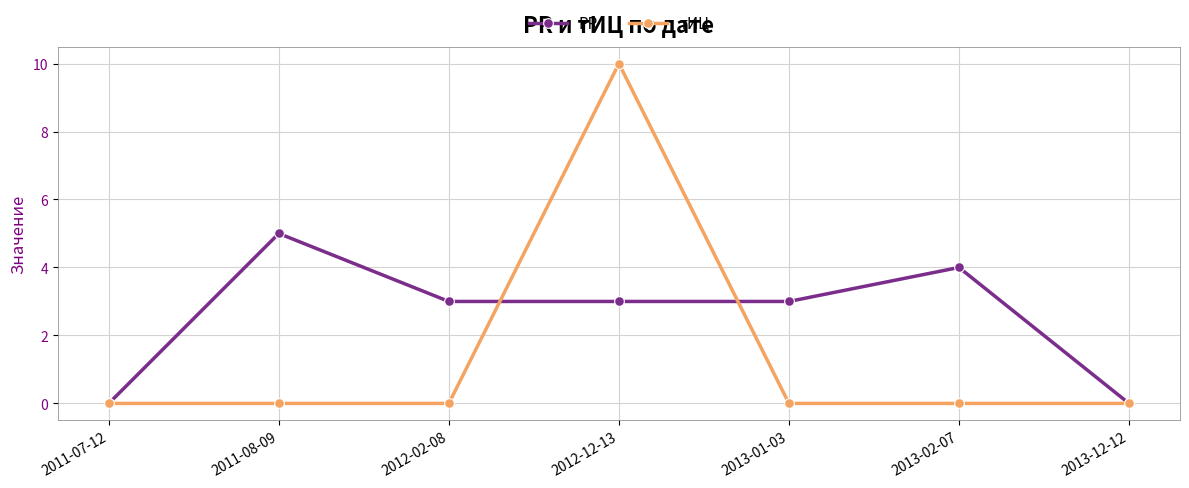

True or false: PR has a value of 3 at 2013-01-03.

True